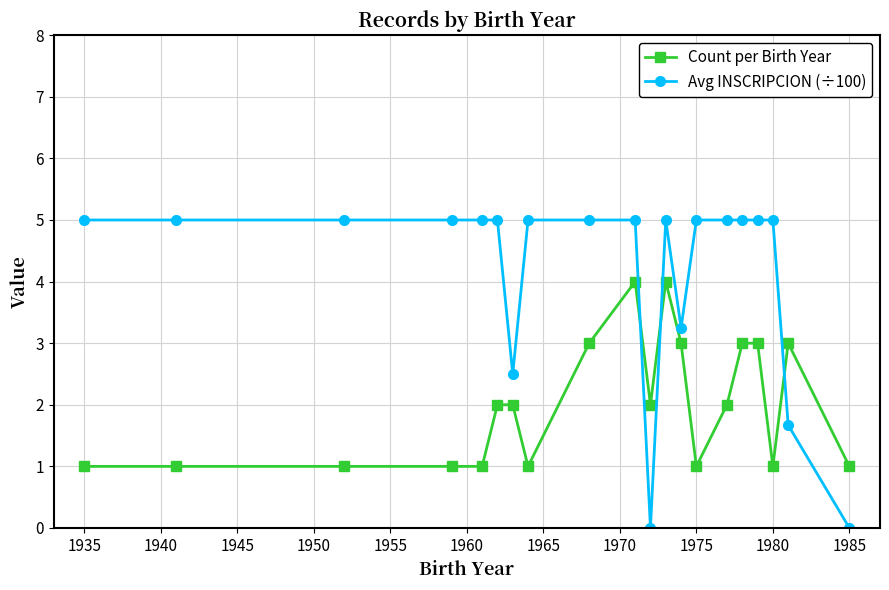

Count the number of data series in this chart.

2